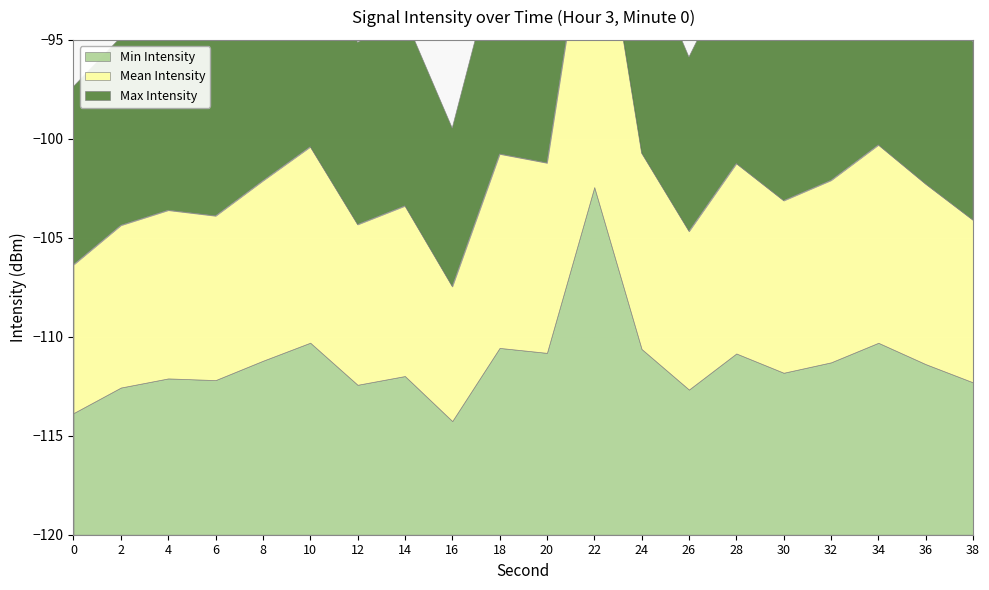

Rank the series at 18 from lowest to highest value.

Min Intensity, Mean Intensity, Max Intensity